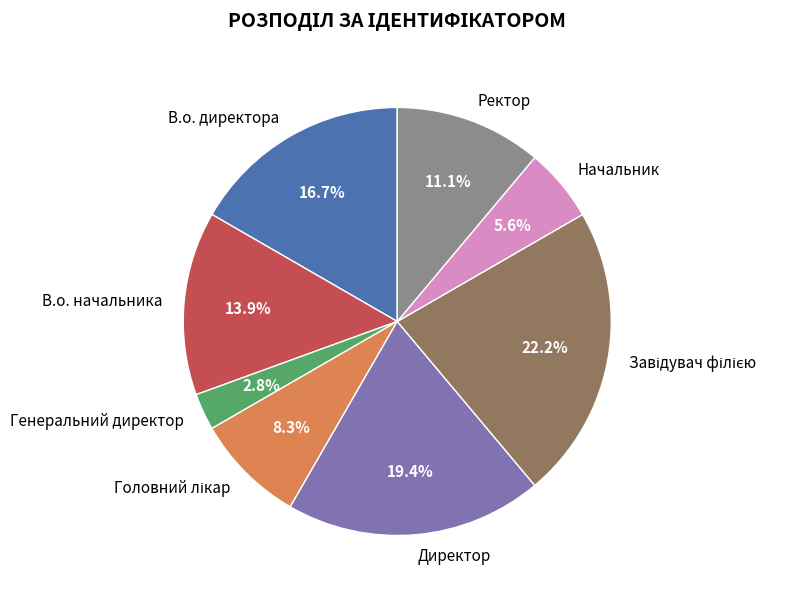

Between Начальник and Директор, which is larger?

Директор